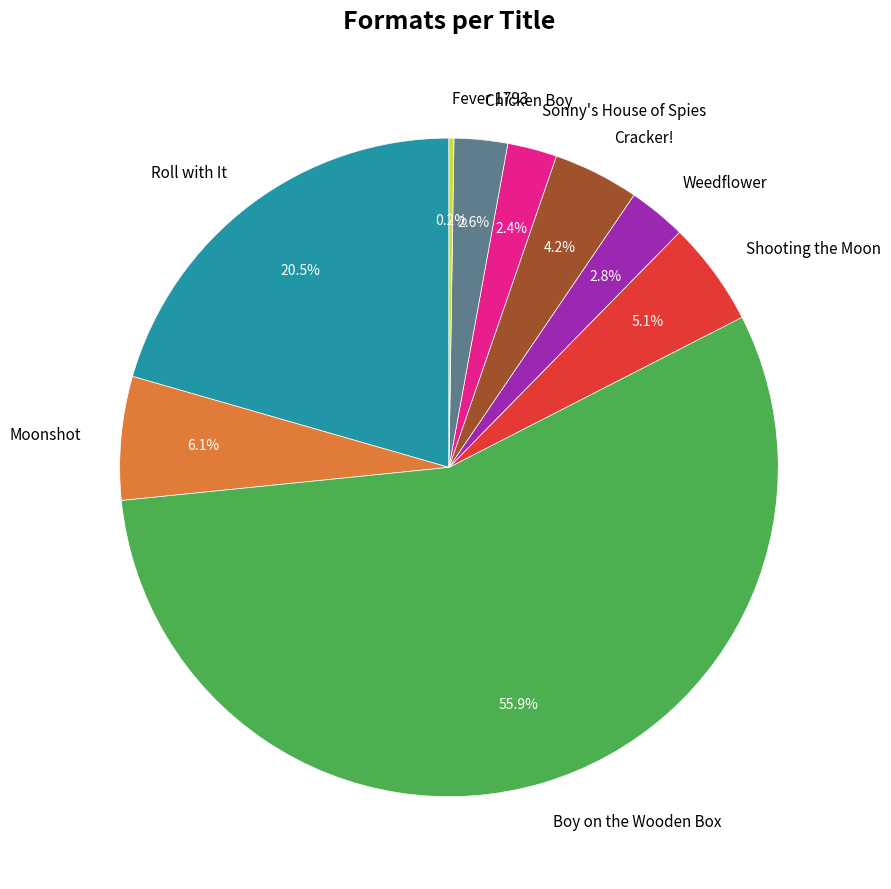

Which slice is the largest?

Boy on the Wooden Box